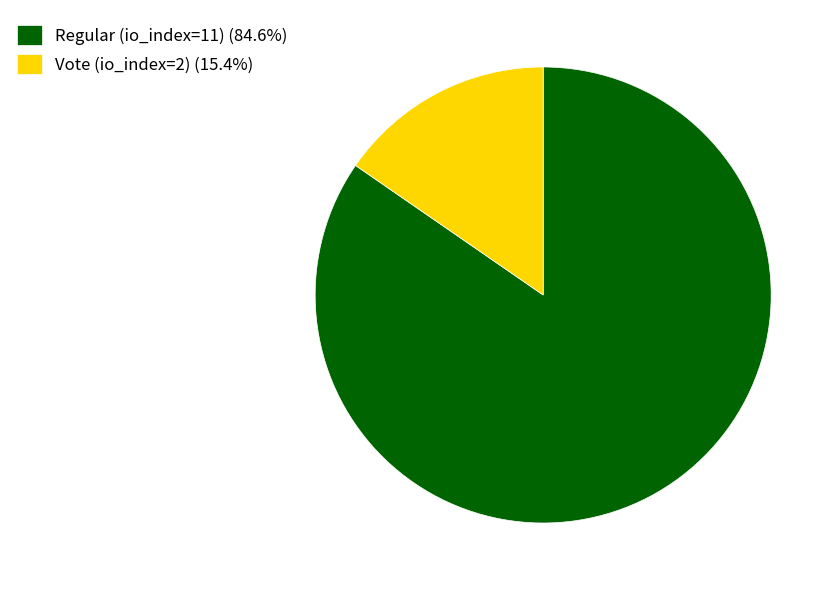

What is the majority slice?

Regular (io_index=11)